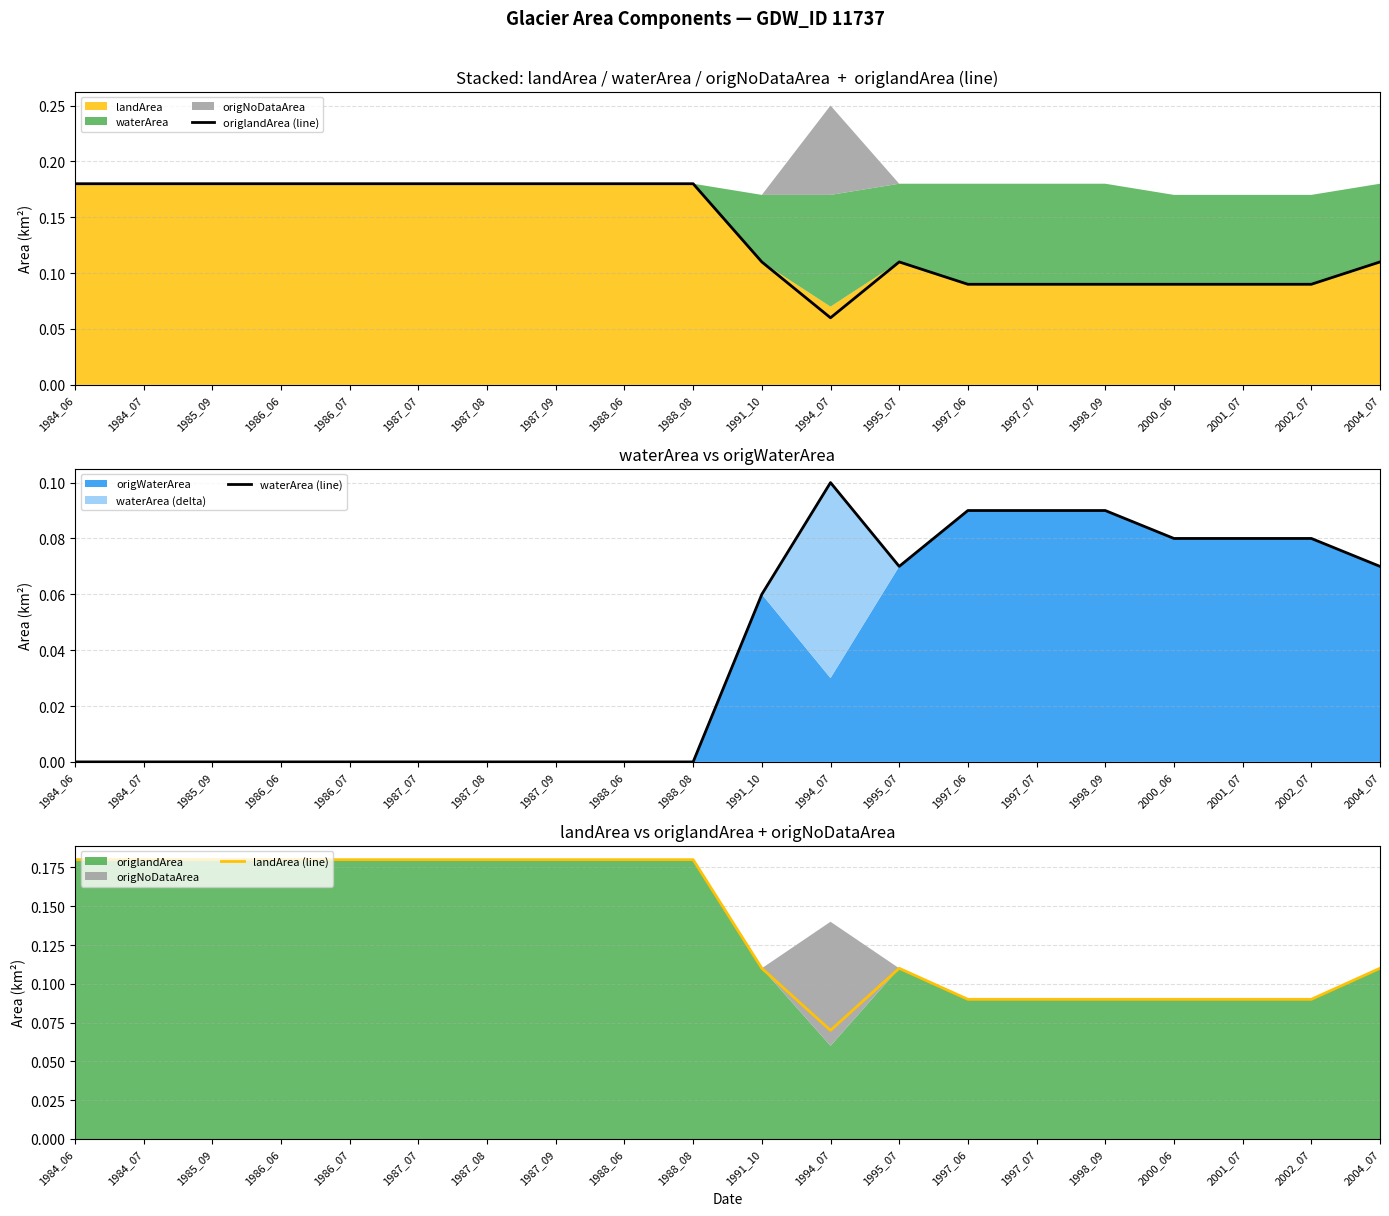

What is the minimum value for origlandArea (line)?

0.1